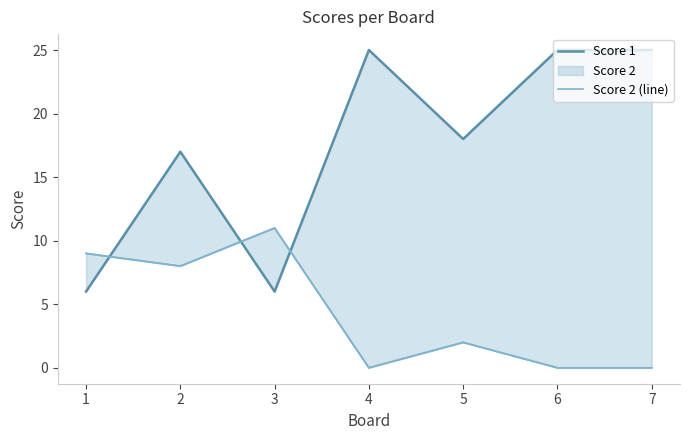

Reading right to left, list all the values displayed in this chart.

Score 1: 7=25	6=25	5=18	4=25	3=6	2=17	1=6
Score 2 (line): 7=0	6=0	5=2	4=0	3=11	2=8	1=9